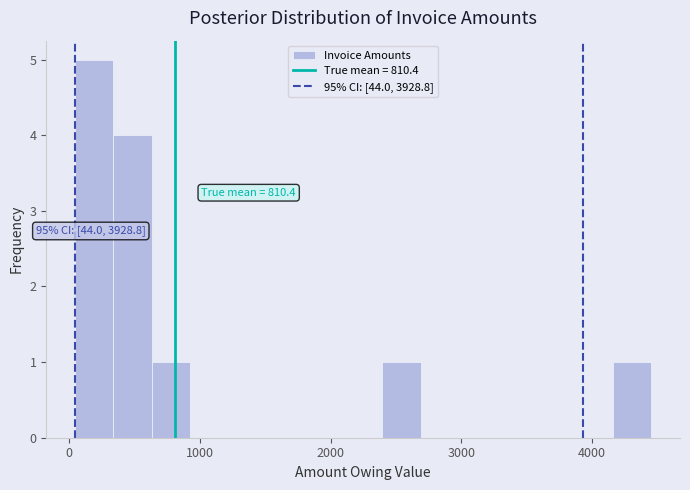

Read against the x-axis, roughly where is the centre of the tallest bar?

200